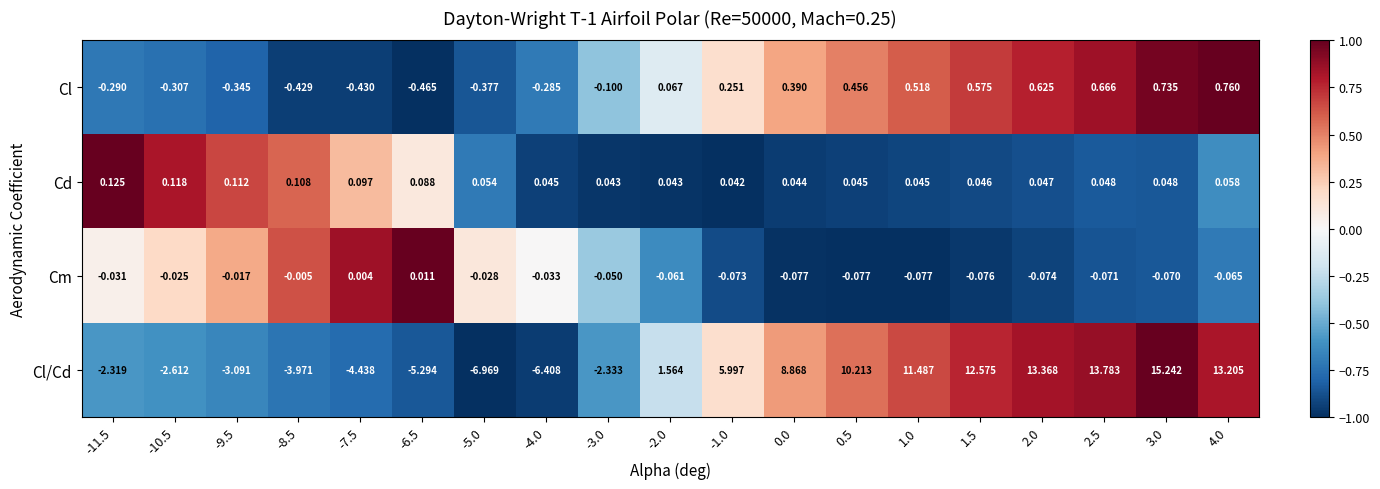

What is the maximum value shown in the chart?

15.2